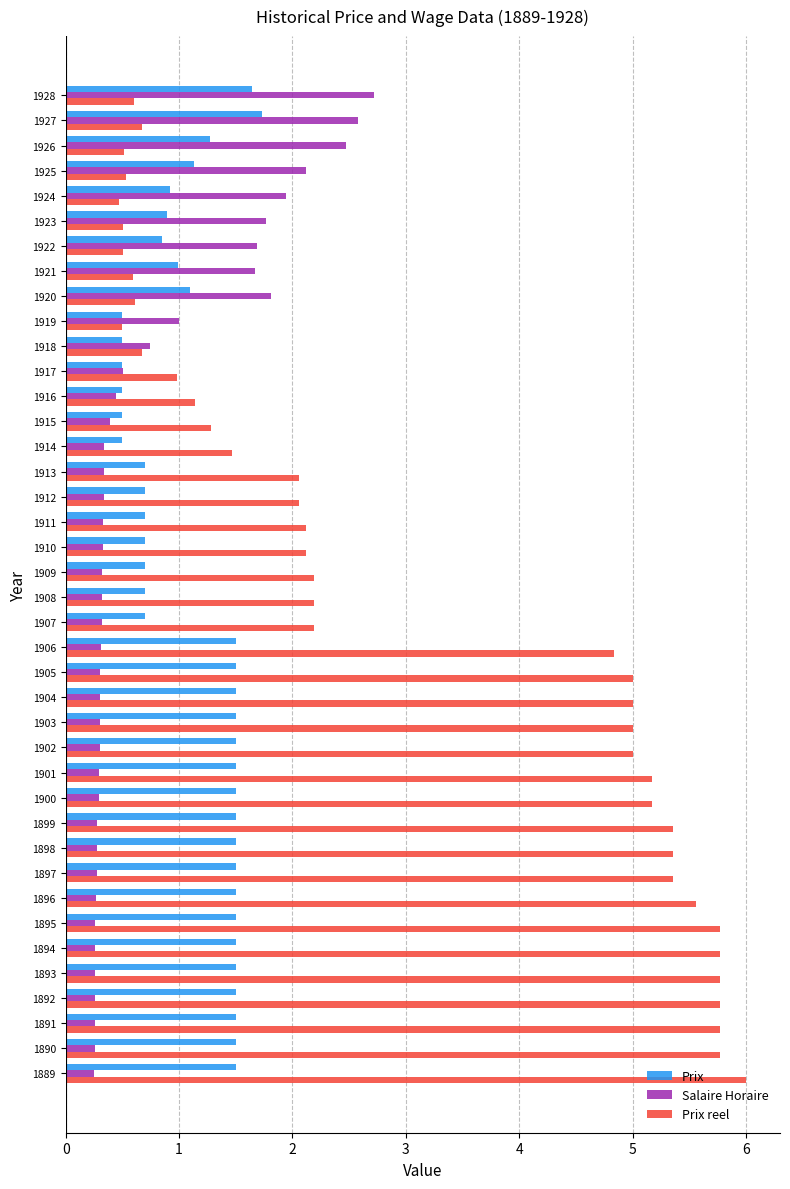

Rank the series at 1898 from highest to lowest value.

Prix reel, Prix, Salaire Horaire